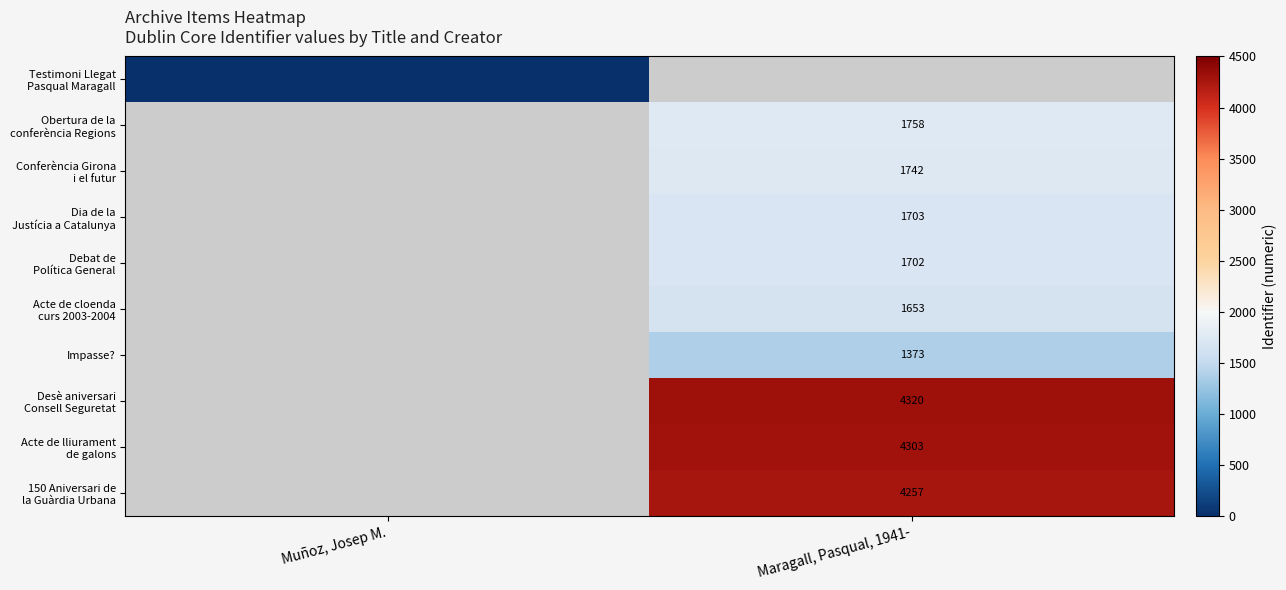

Is it true that Desè aniversari Consell Seguretat equals 6775.8 at Maragall, Pasqual, 1941-?

False